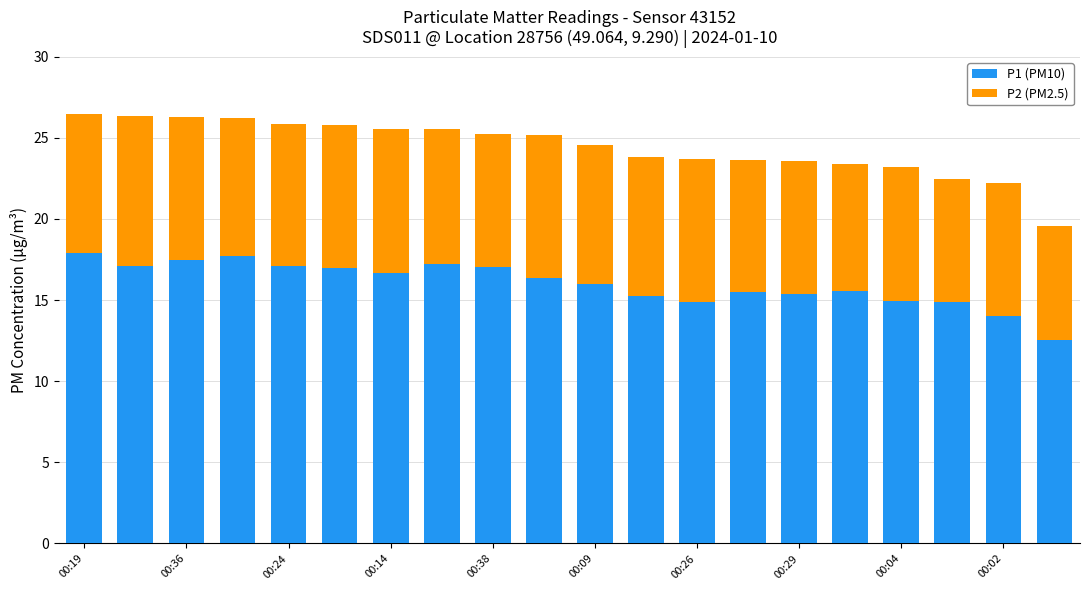

What is the sum of all P1 (PM10) values?

320.5